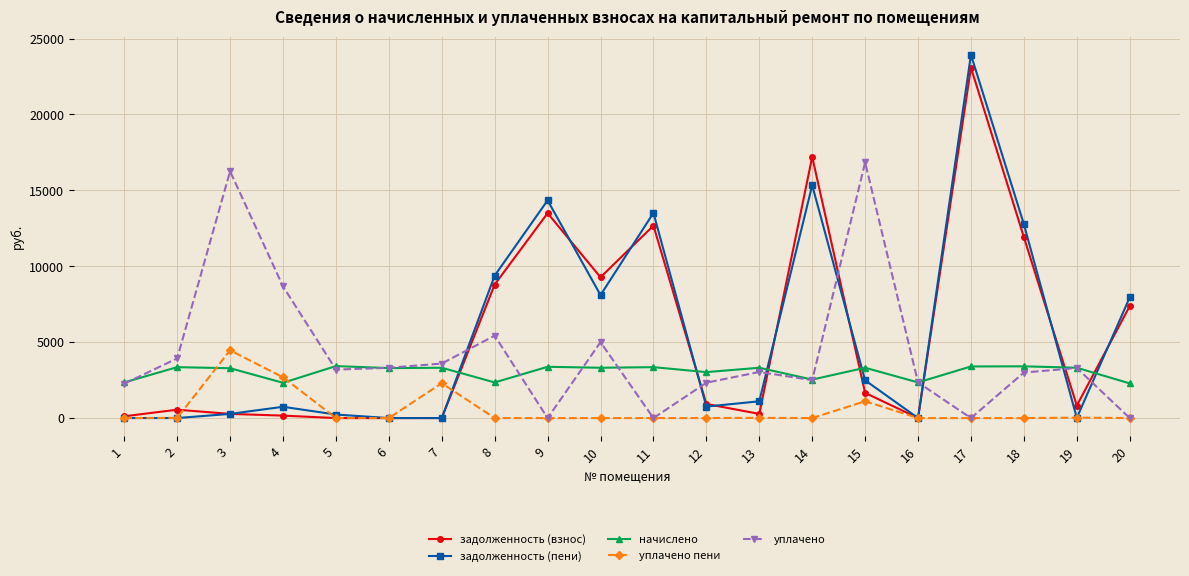

How many data points in начислено are less than 3315?

9